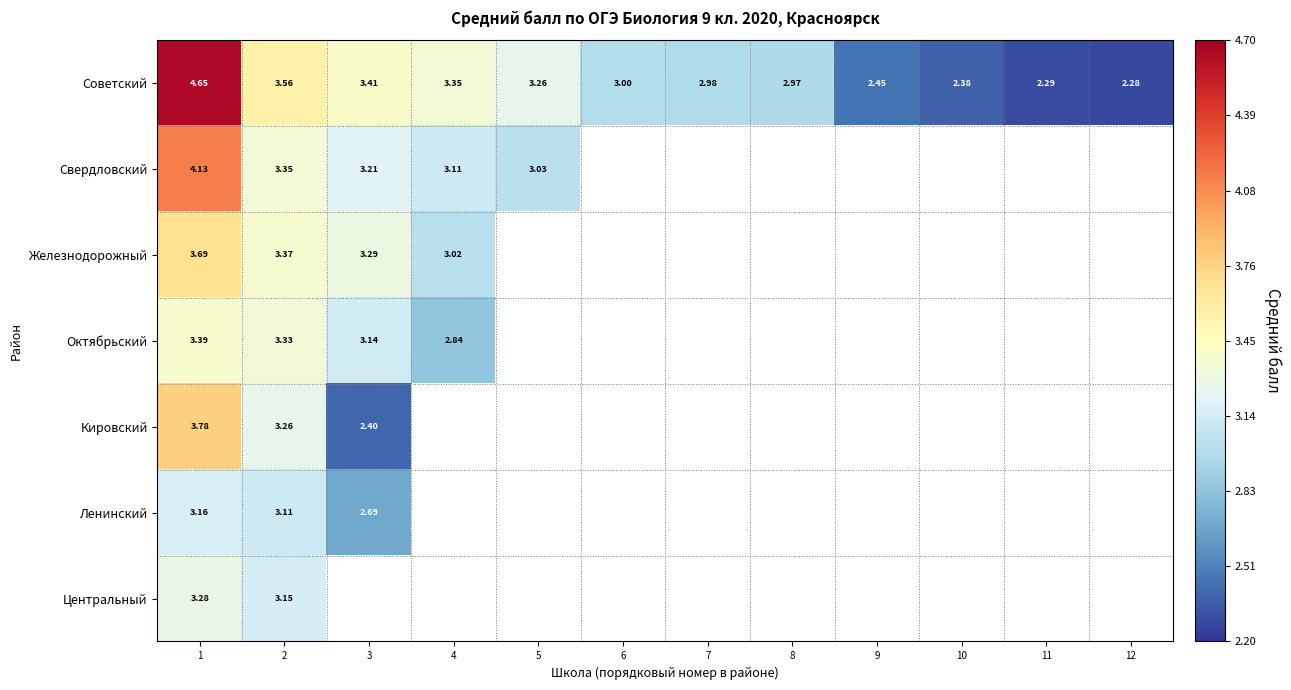

Between 4 and 5, which is larger?

4